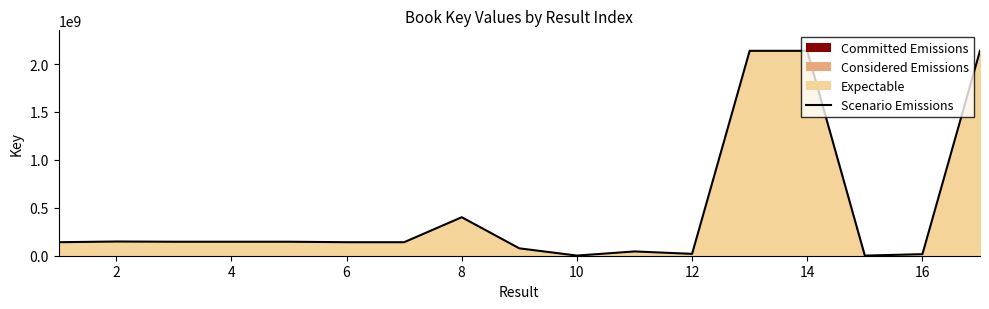

Count the number of data series in this chart.

1